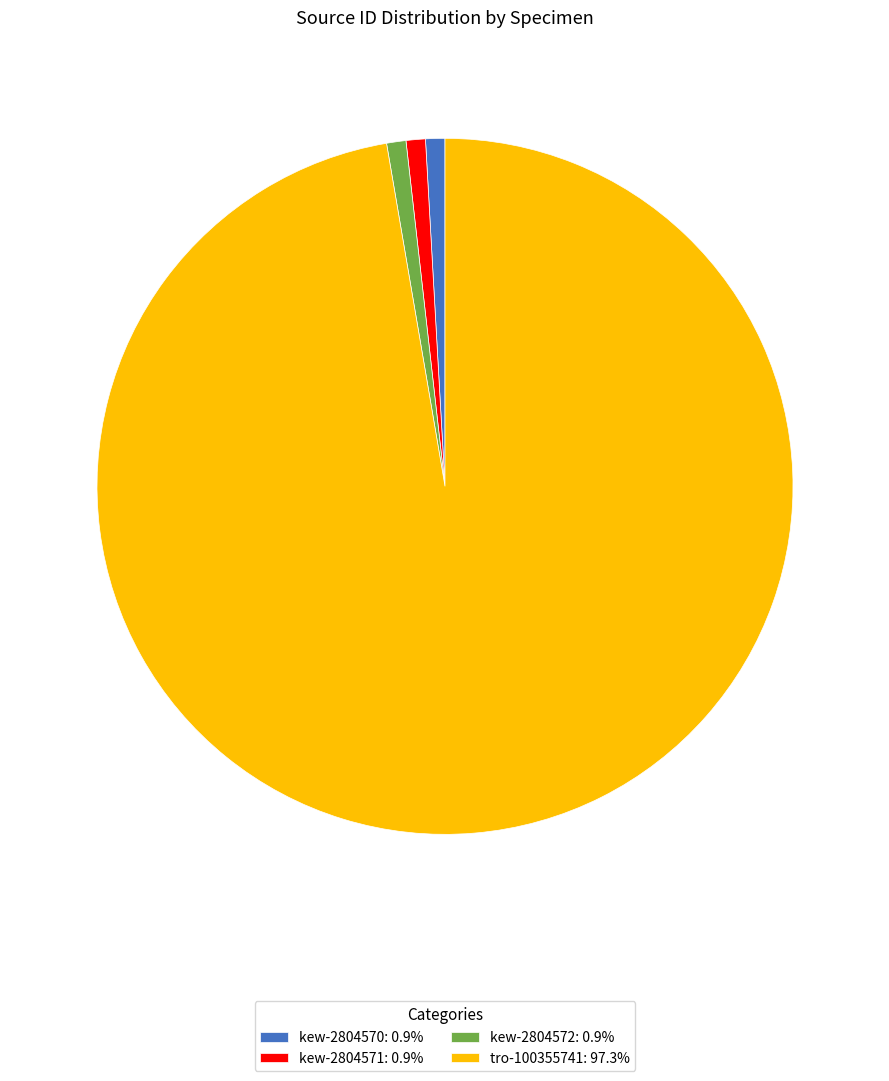

Is there any slice that represents more than half of the pie?

Yes